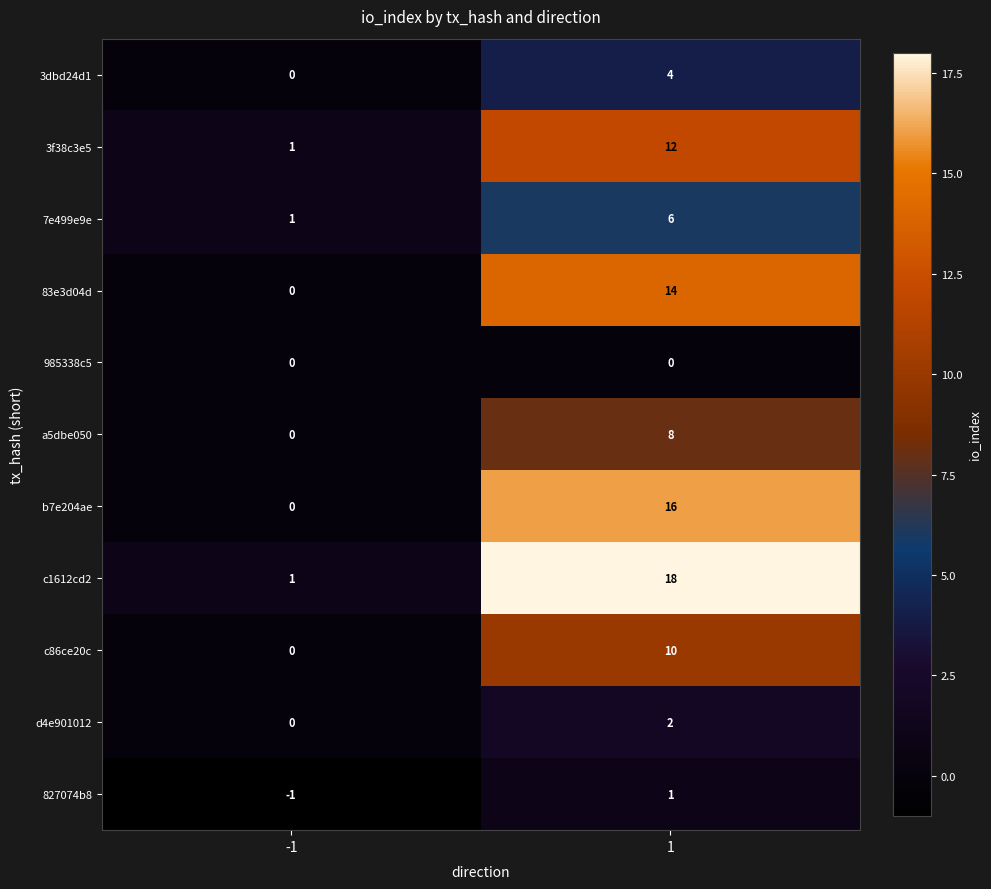

Read the 7e499e9e value at 1.

6